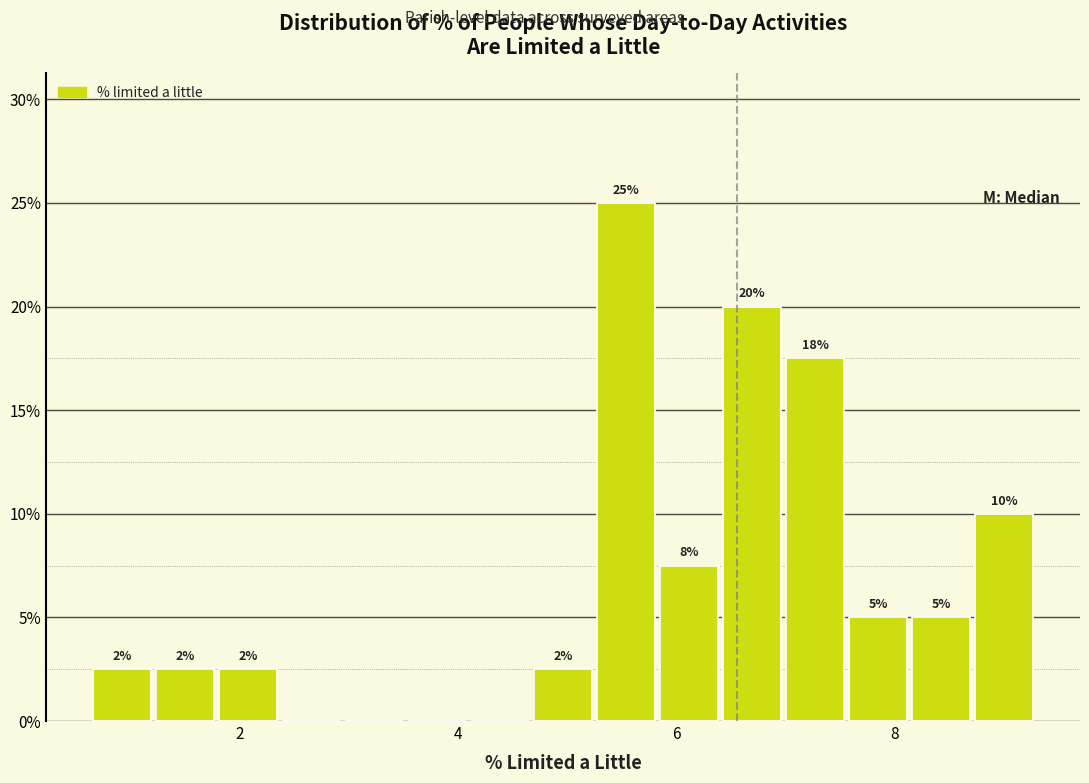

Read against the x-axis, roughly where is the centre of the tallest bar?

5.6